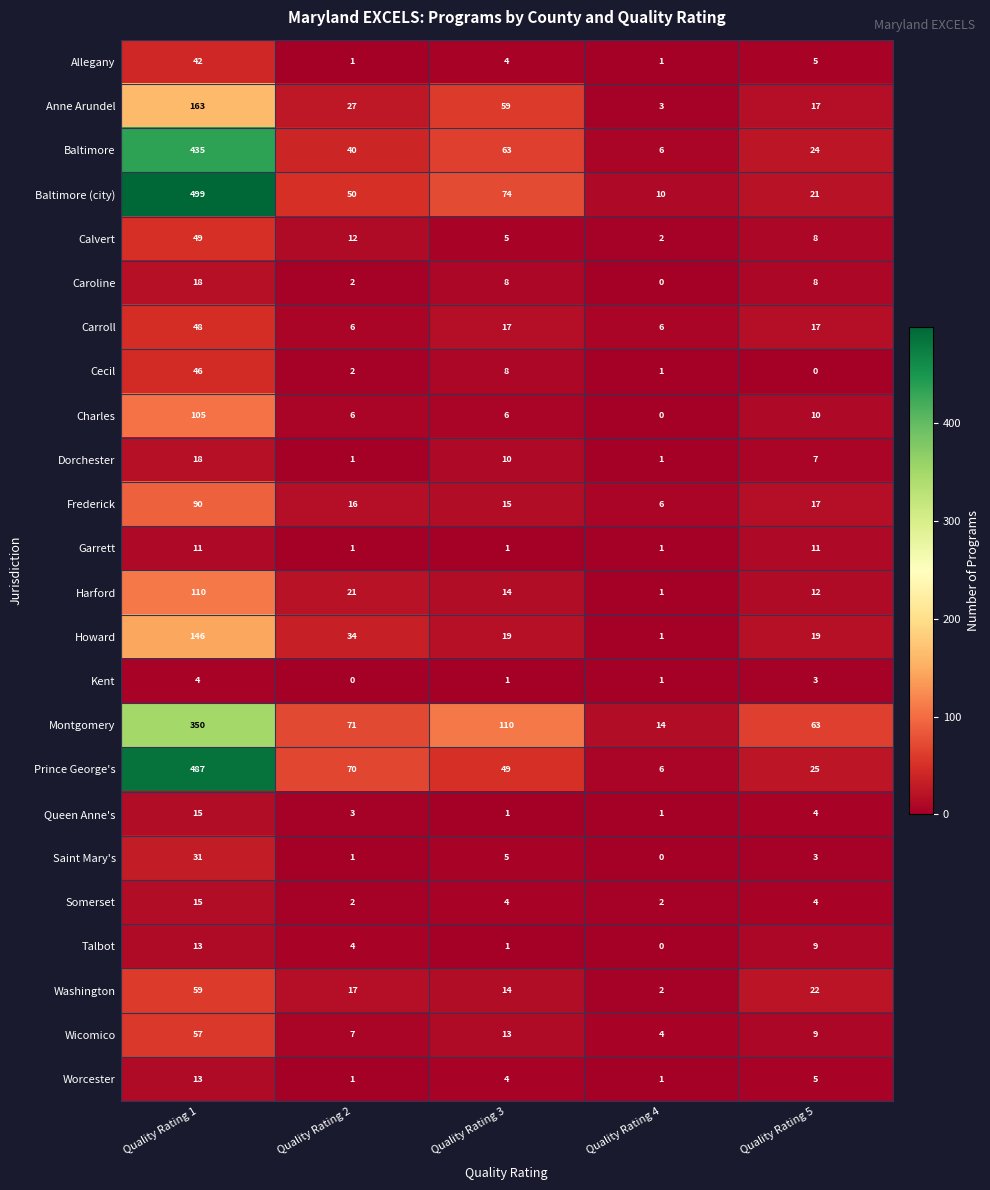

What is the average value of the Dorchester series?

7